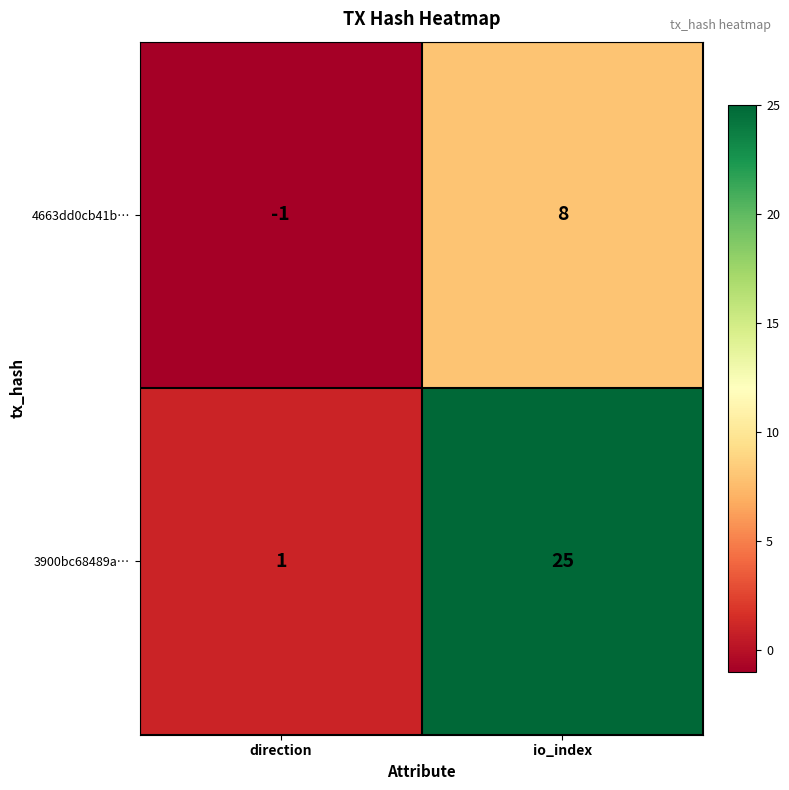

Reading left to right, extract all data points from this chart.

4663dd0cb41b…: -1	8
3900bc68489a…: 1	25